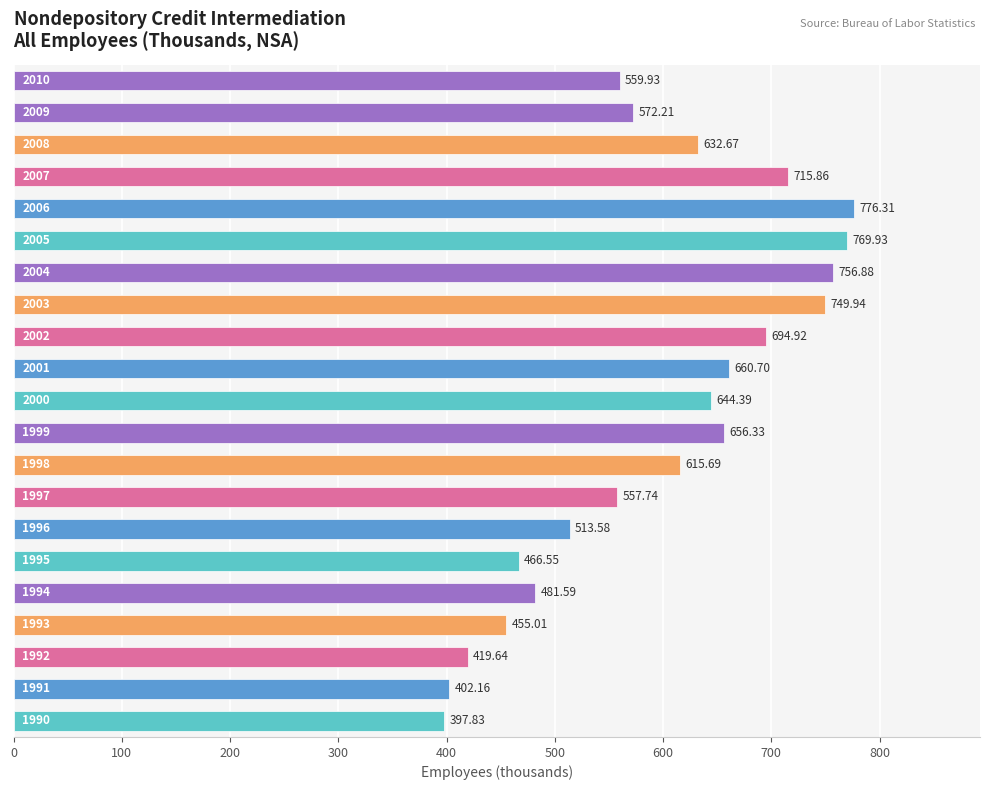

How many values are below 615?

10